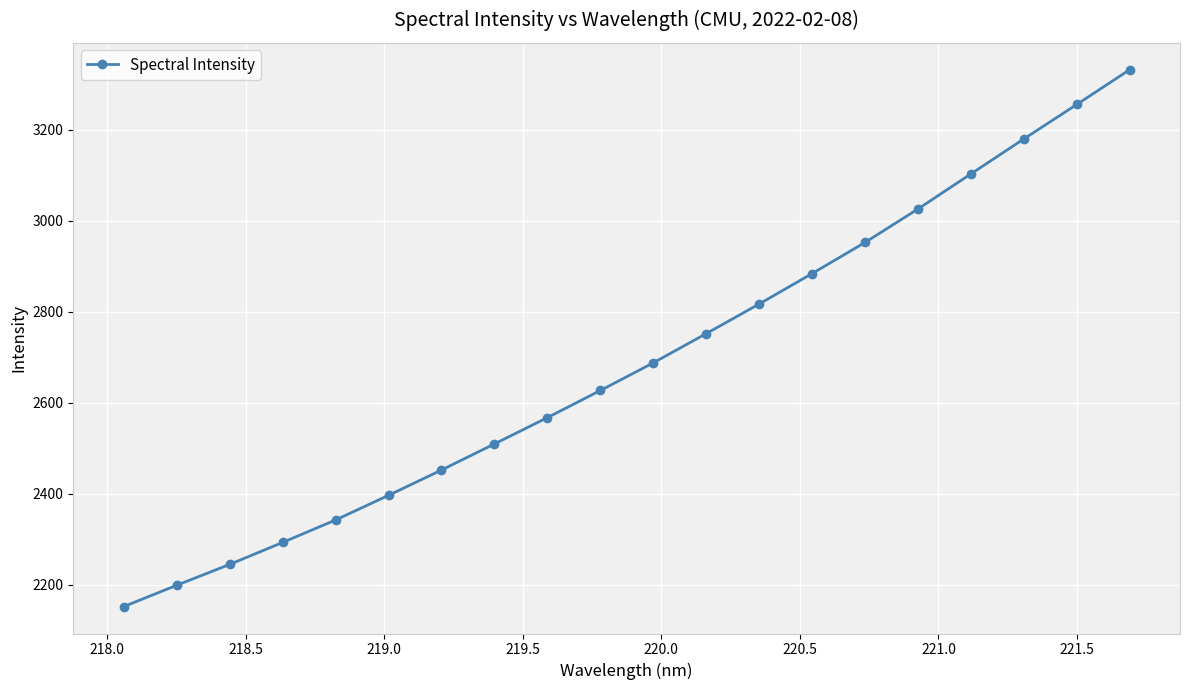

How many values exceed 2687?

10